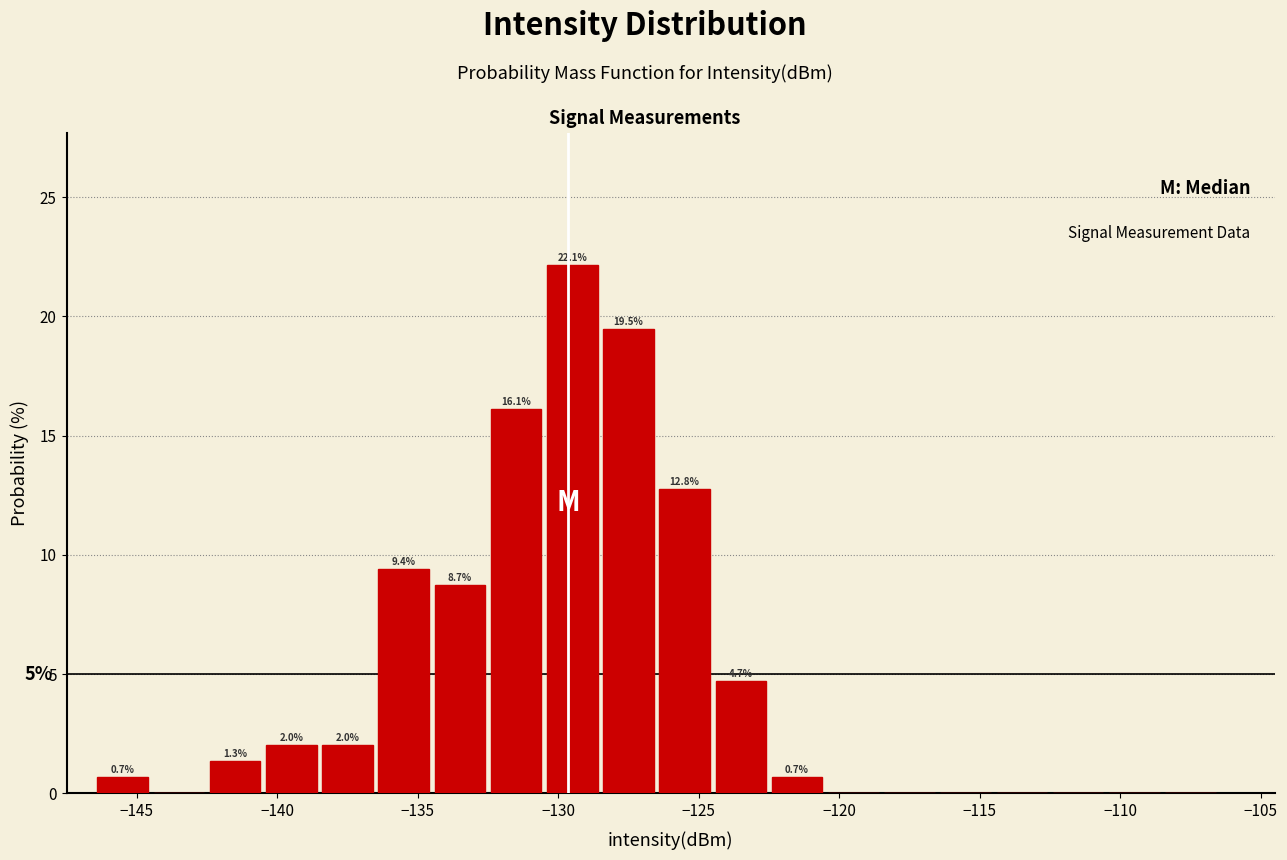

Which range on the x-axis has the tallest bar?

-130.5 to -128.5